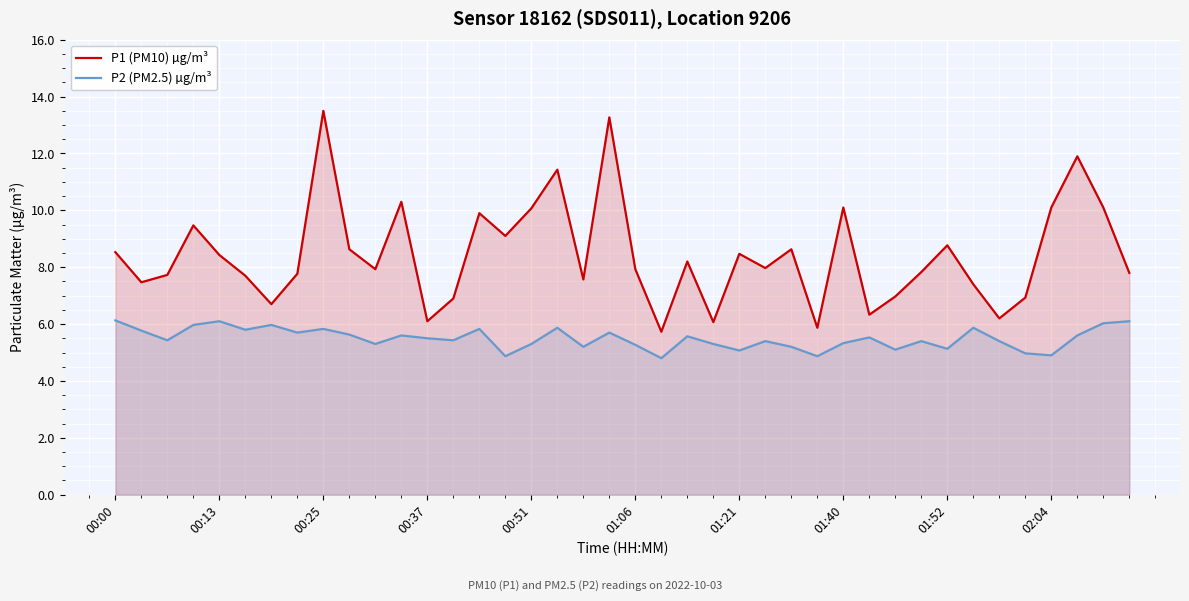

Rank the series by their maximum value, from highest to lowest.

P1 (PM10) µg/m³, P2 (PM2.5) µg/m³